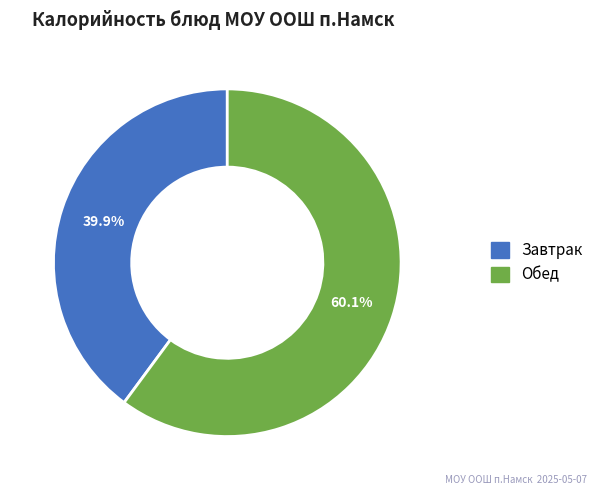

Is there a majority slice in this chart?

Yes